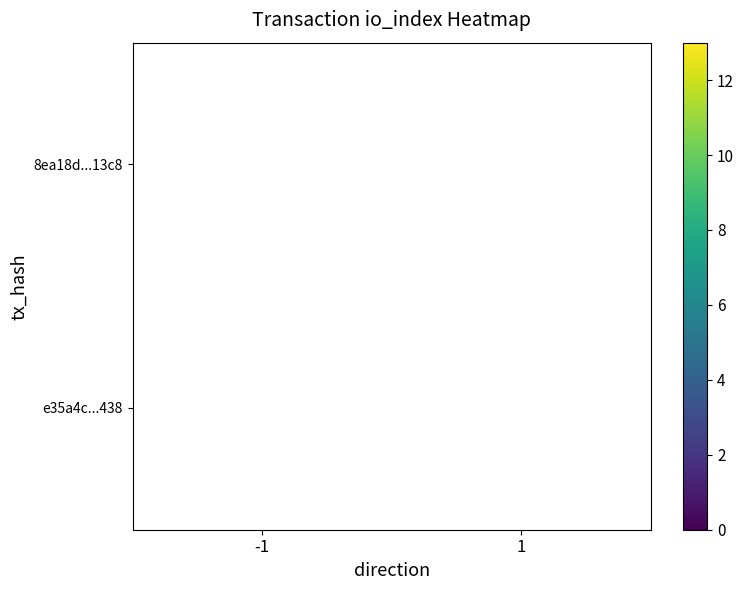

True or false: e35a4c...438 has a value of 19.8 at 1.

False